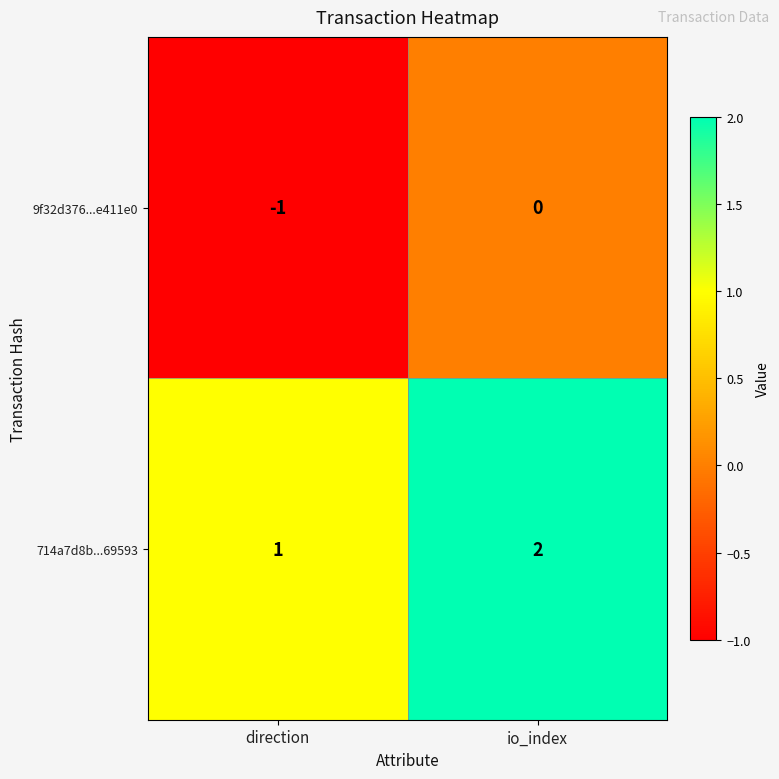

At which category is the sum across all series the highest?

io_index